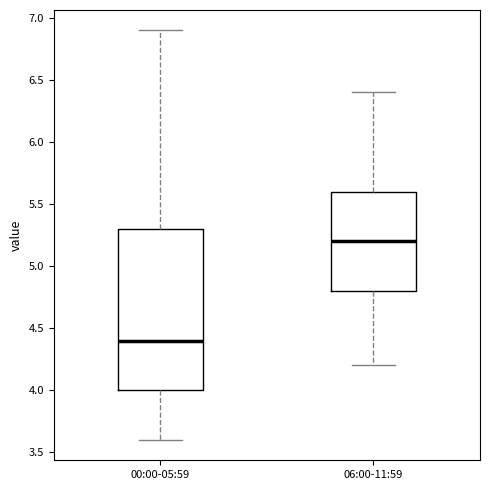

Which box has the lowest median line?

00:00-05:59